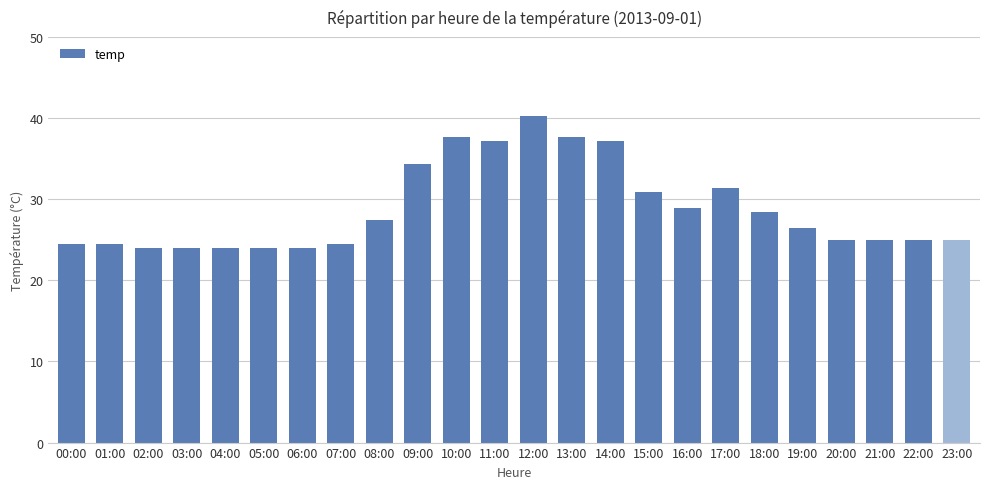

At which label does the data first exceed 26?

08:00